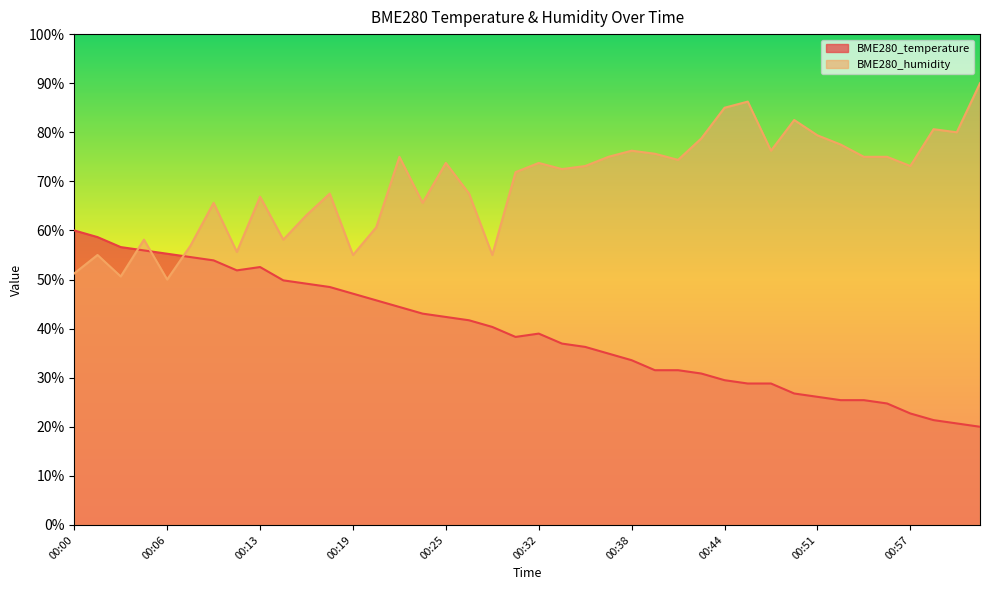

What is the sum of the BME280_humidity values at 00:05 and 00:27?

125.6